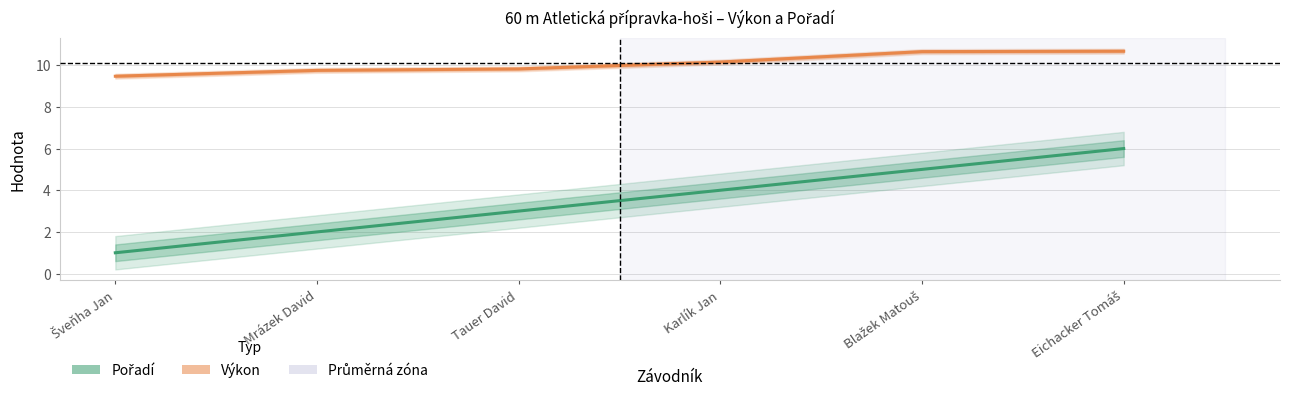

List the series in order of their overall mean, highest first.

Výkon, Pořadí